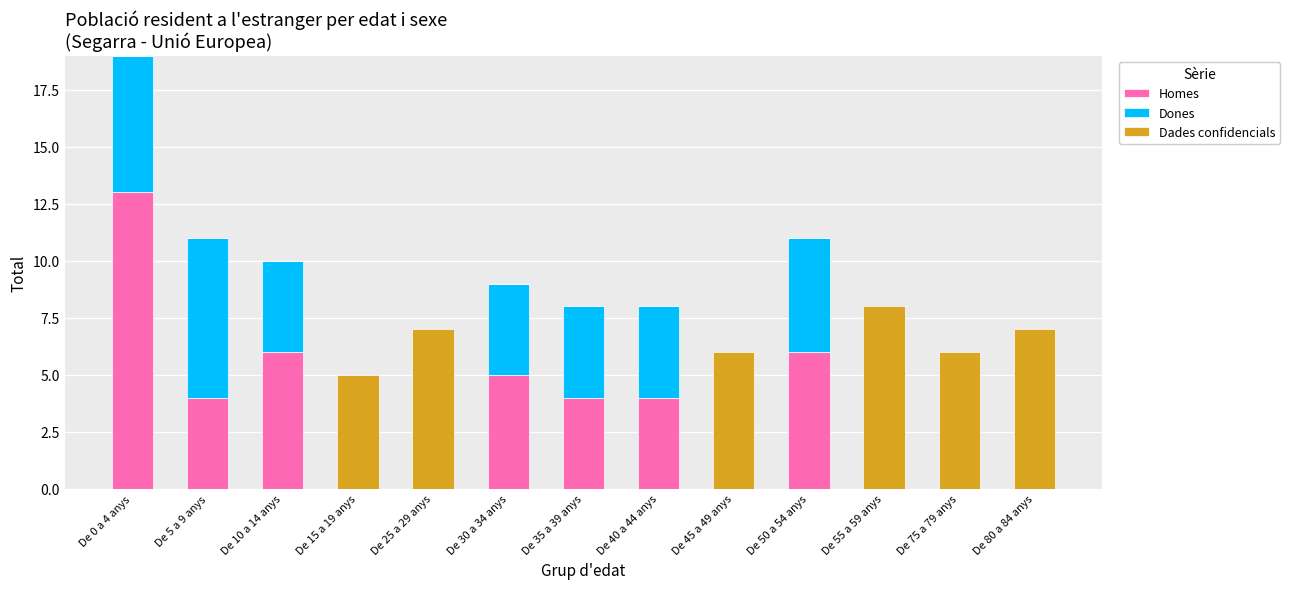

True or false: Homes has a value of 8 at De 0 a 4 anys.

False